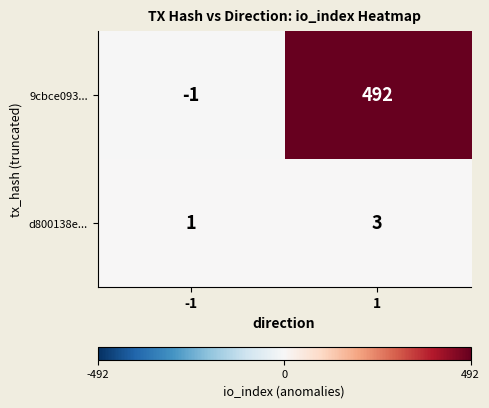

How many distinct data groups are displayed?

2